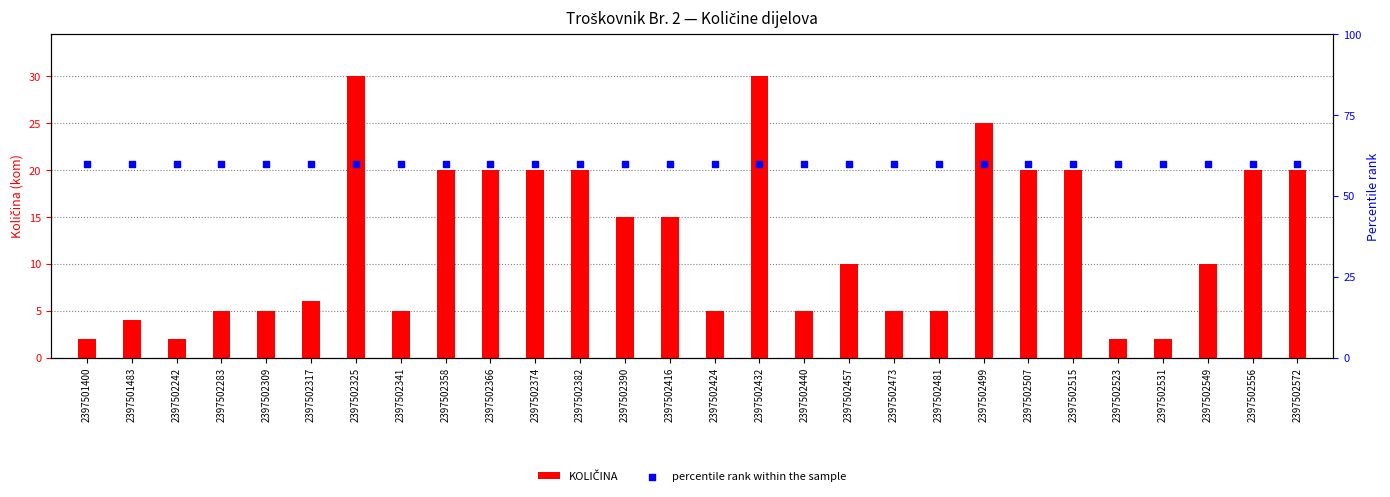

At how many categories does at least one series exceed 30?

28